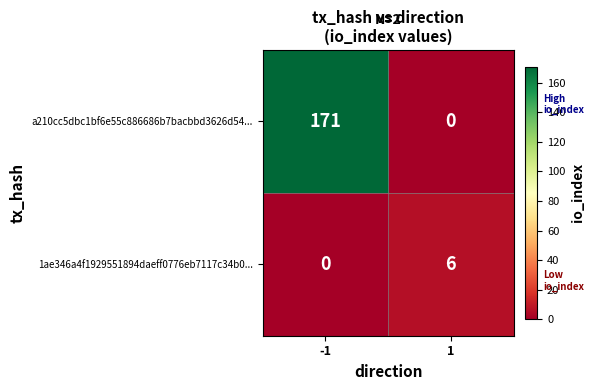

Which label corresponds to the largest value in the chart?

-1